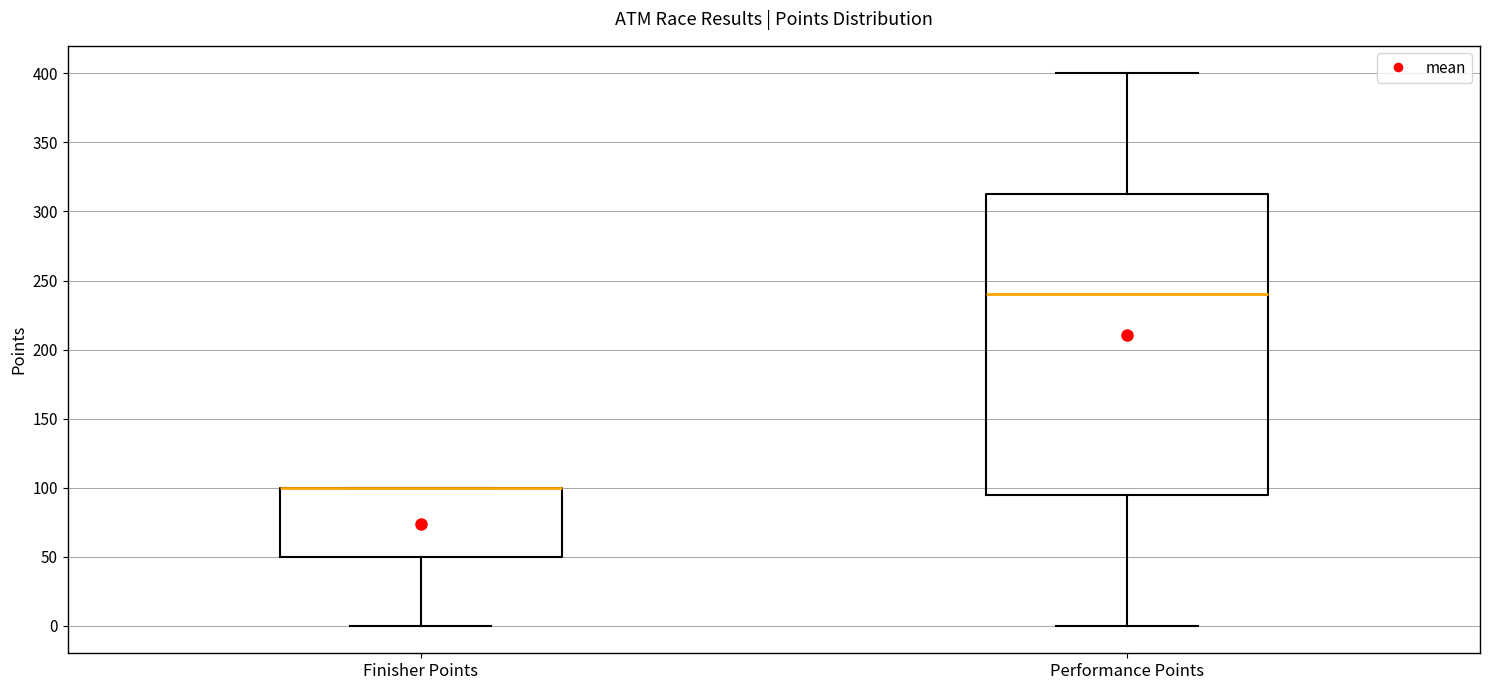

Which box is the tallest, from its lower edge to its upper edge?

Performance Points